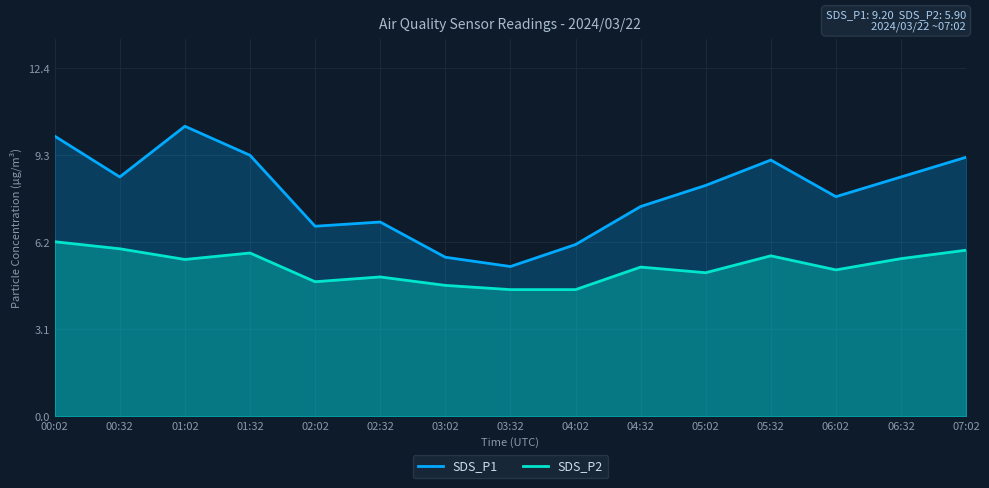

What are all the series names shown in the legend?

SDS_P1, SDS_P2